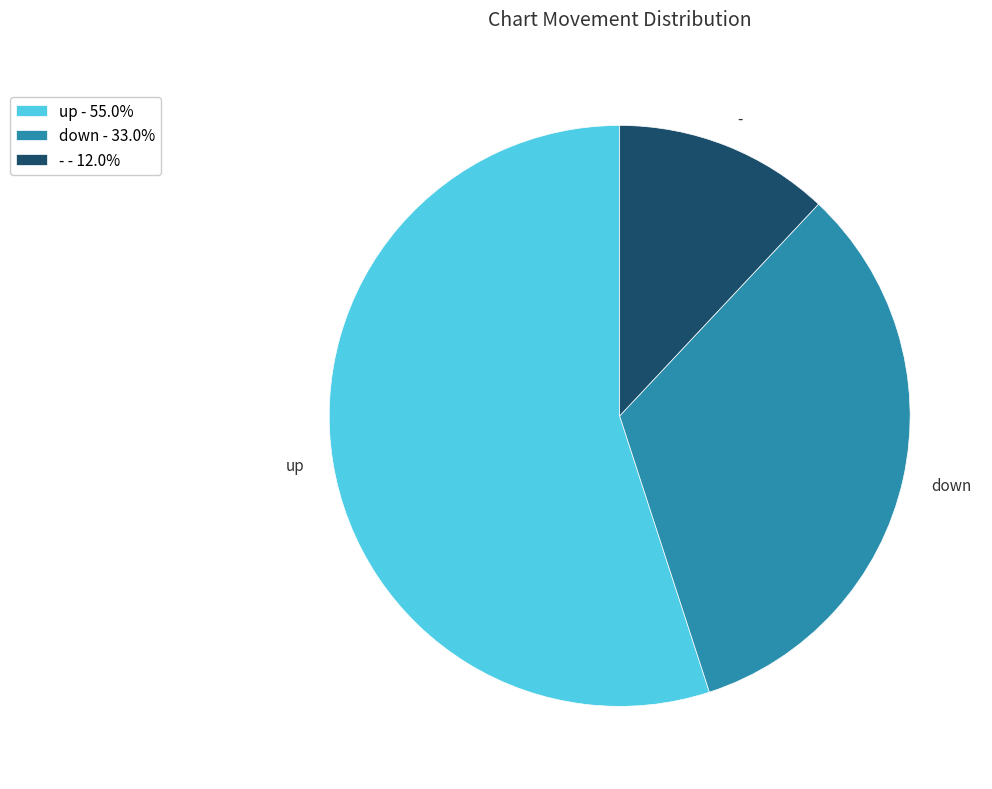

Is there any slice that represents more than half of the pie?

Yes